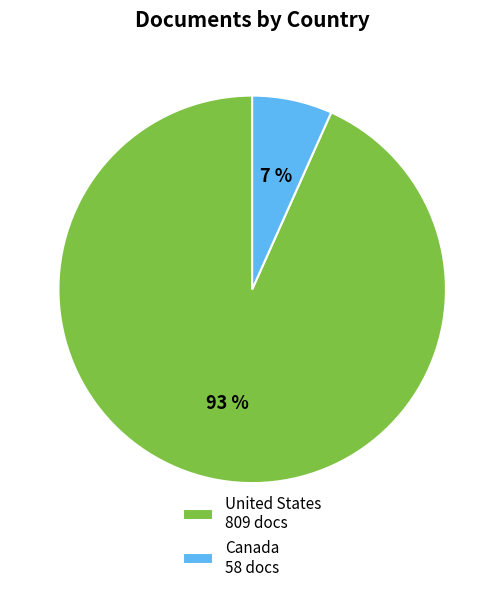

Which has a higher value, Canada 58 docs or United States 809 docs?

United States 809 docs